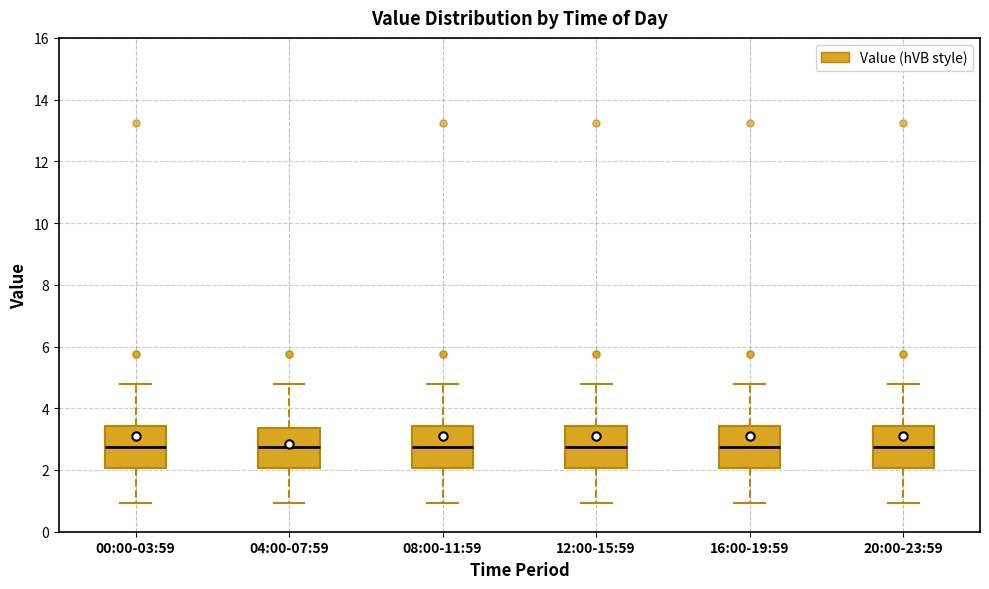

Reading left to right, read every box against the y-axis: the position of its median line, the range the box covers, and the ends of its whiskers. The values are not printed on the chart, so give them approximately, as read against the axis.

00:00-03:59: median 2.8, box 2.0 to 3.4, whiskers 1.0 to 4.8
04:00-07:59: median 2.8, box 2.0 to 3.4, whiskers 1.0 to 4.8
08:00-11:59: median 2.8, box 2.0 to 3.4, whiskers 1.0 to 4.8
12:00-15:59: median 2.8, box 2.0 to 3.4, whiskers 1.0 to 4.8
16:00-19:59: median 2.8, box 2.0 to 3.4, whiskers 1.0 to 4.8
20:00-23:59: median 2.8, box 2.0 to 3.4, whiskers 1.0 to 4.8